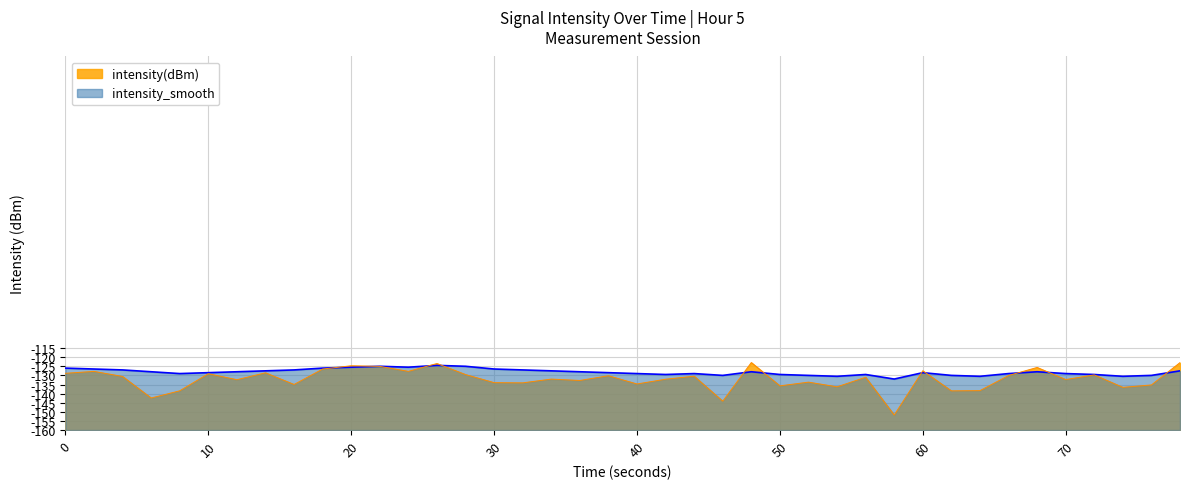

What is the maximum value for intensity(dBm)?

37.0